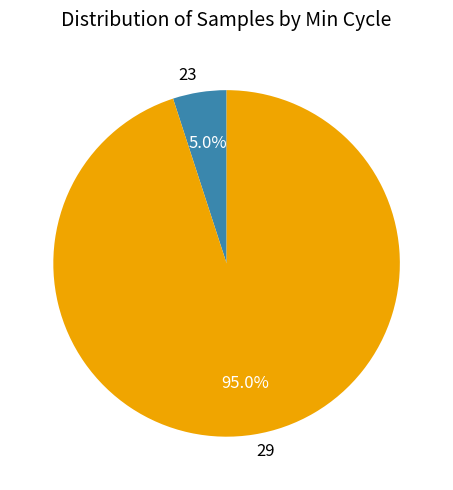

Count the number of slices in the pie.

2